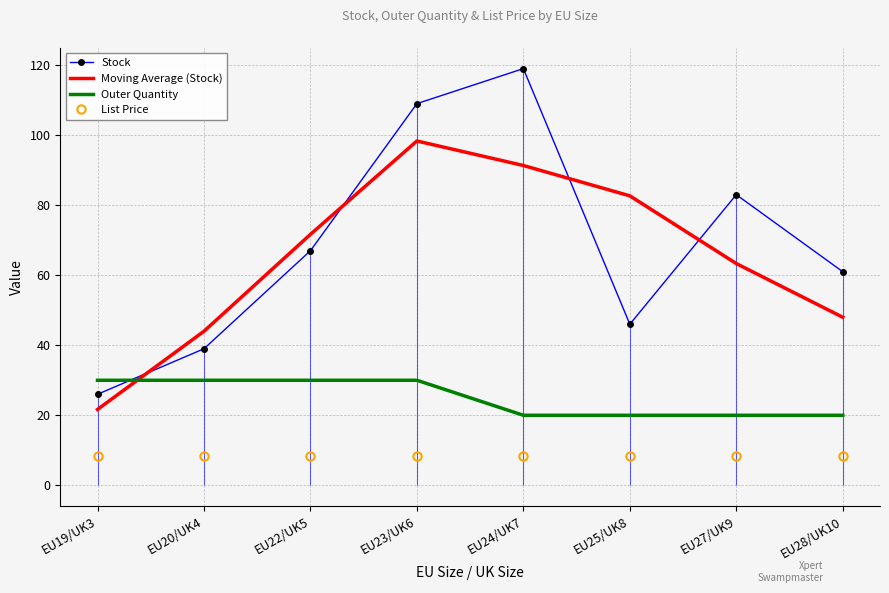

The Stock series shows 83.0 at EU27/UK9. True or false?

True